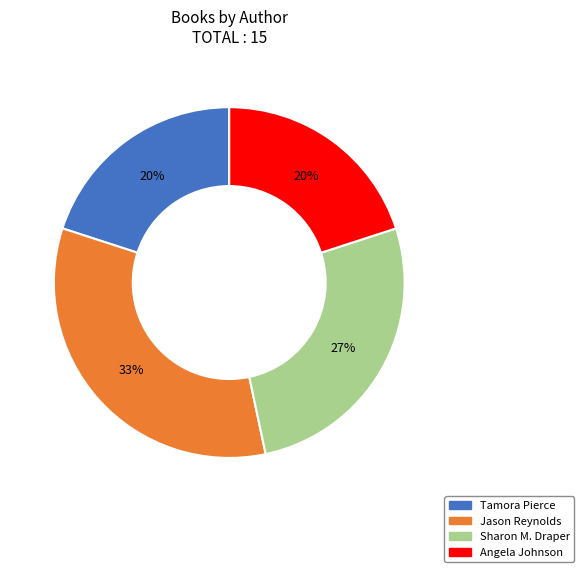

Which category has the biggest portion of the pie?

Jason Reynolds